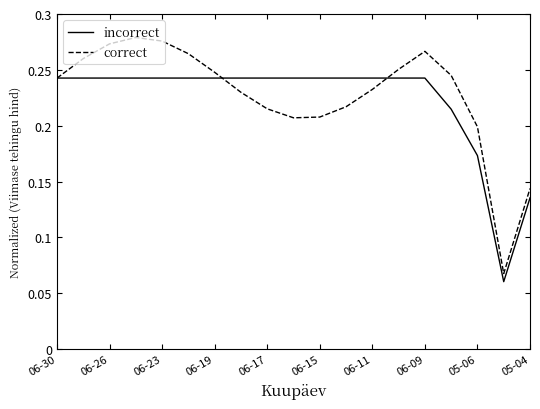

List the series in order of their peak value, lowest first.

incorrect, correct